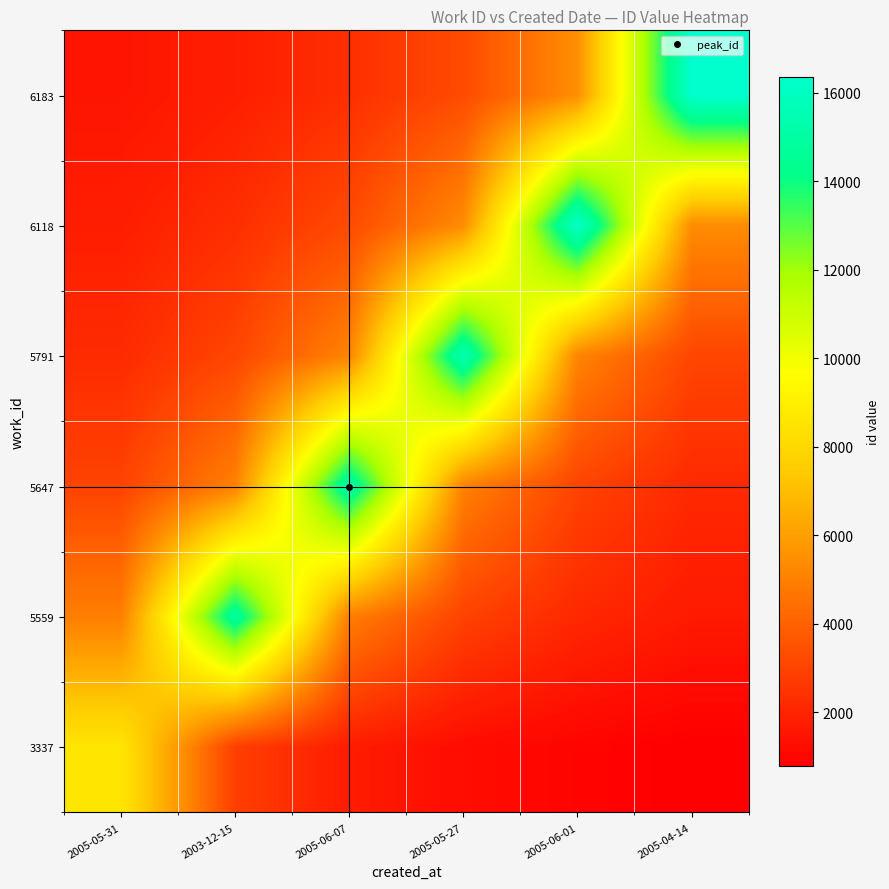

At which category is the sum across all series the highest?

2005-05-27